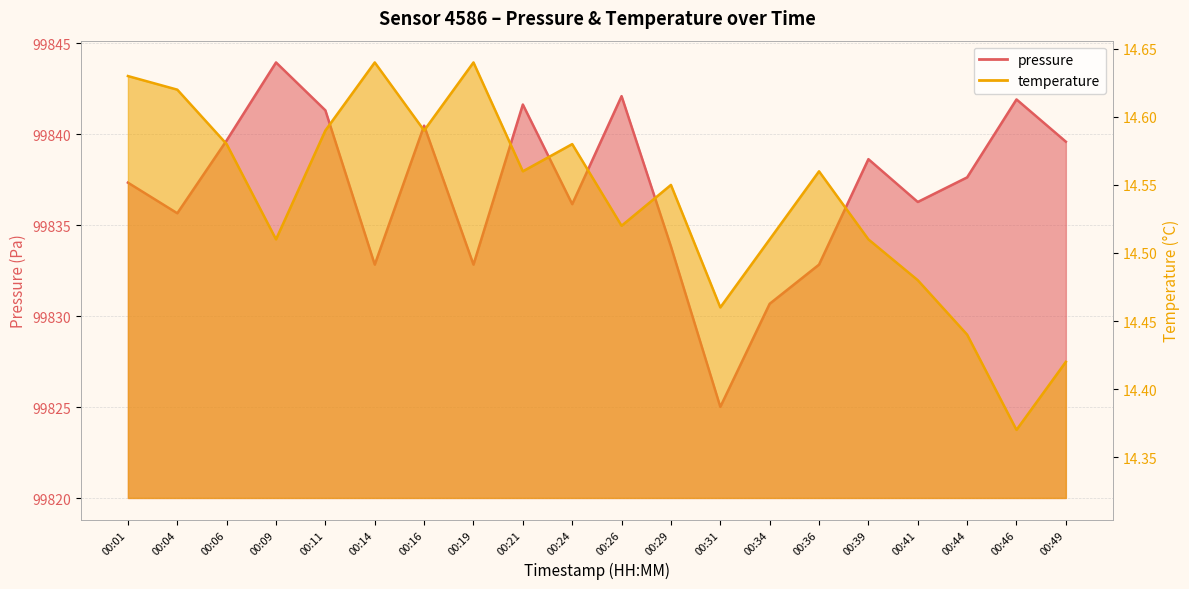

Which has a higher value, 00:39 or 00:44?

00:39